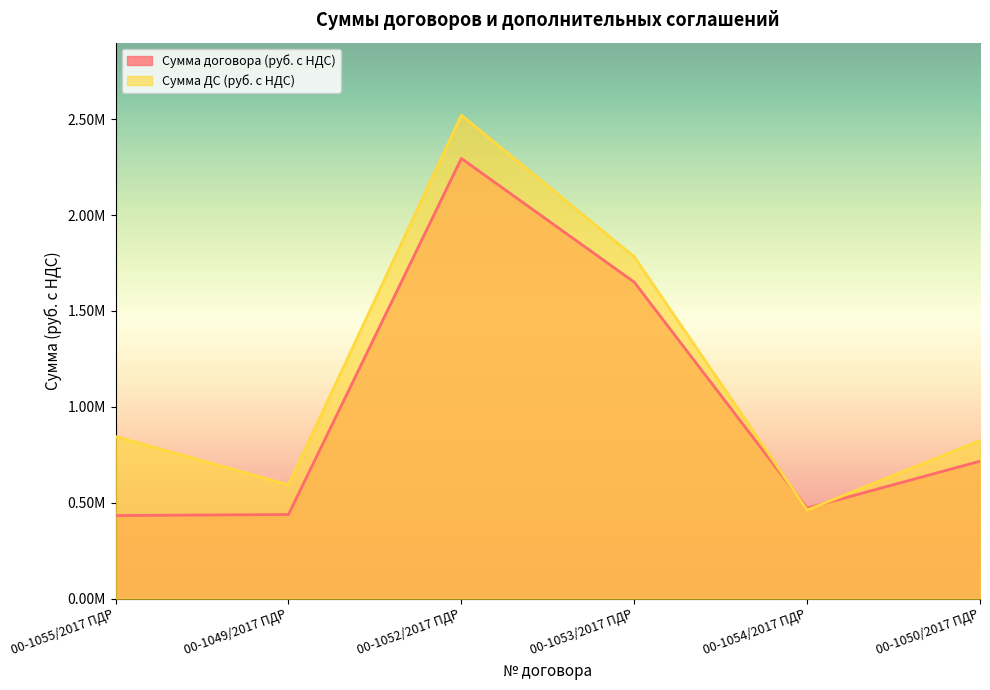

The value of Сумма ДС (руб. с НДС) at 00-1054/2017 ПДР is 461717.3. True or false?

True